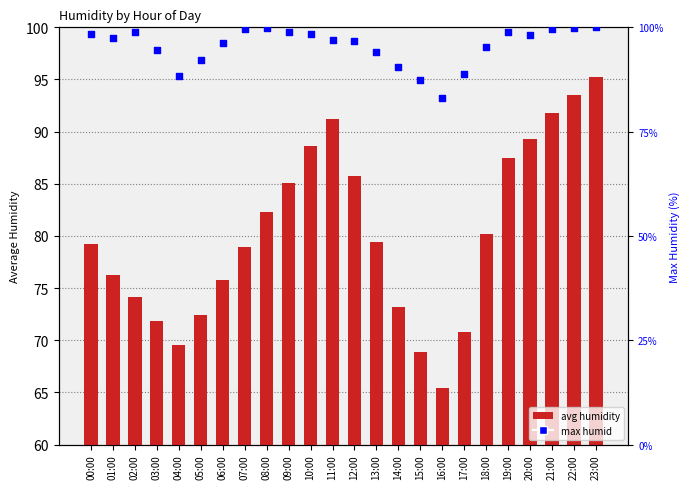

What is the total value across all series at 09:00?

184.1